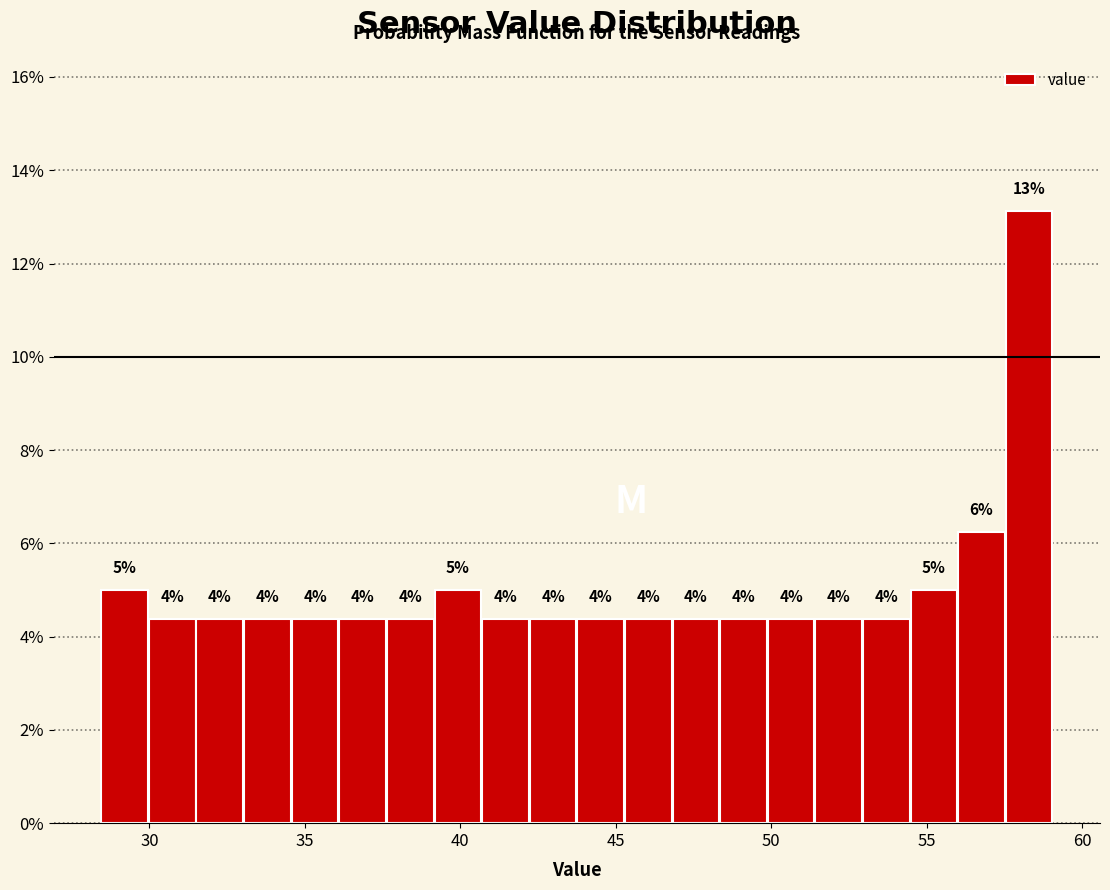

Read against the x-axis, roughly where is the centre of the tallest bar?

58.5